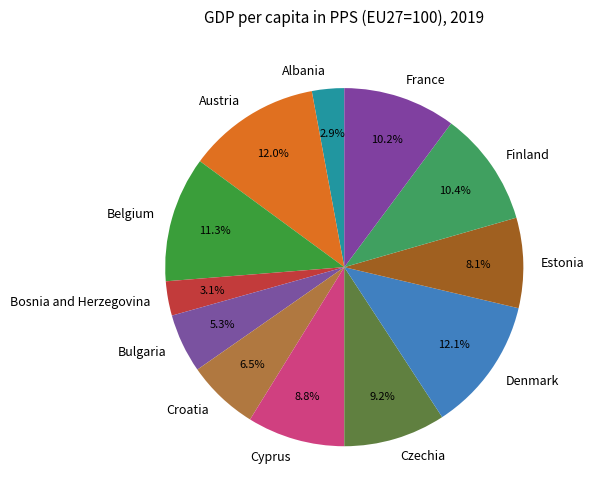

Is it true that Croatia is 20% of the pie?

False